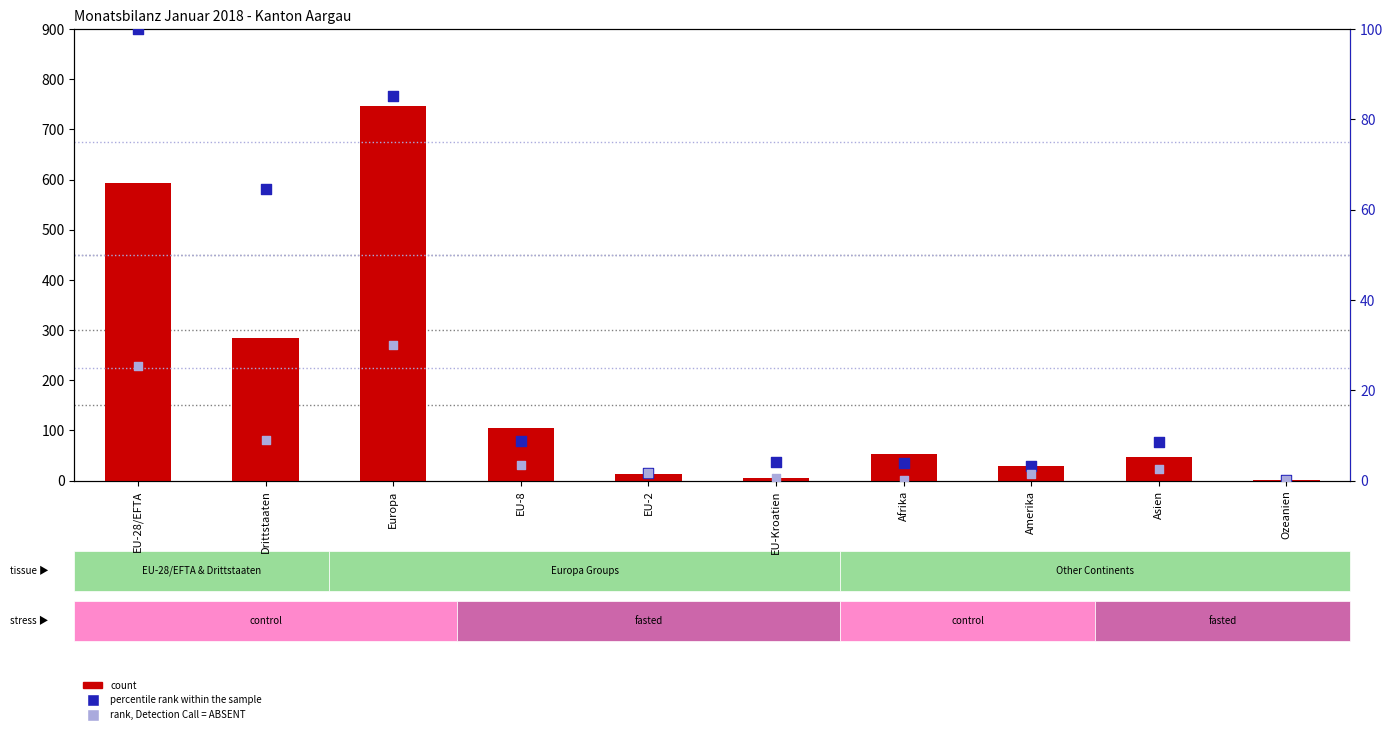

Is the value of count at Afrika greater than the value of rank, Detection Call = ABSENT at EU-Kroatien?

Yes